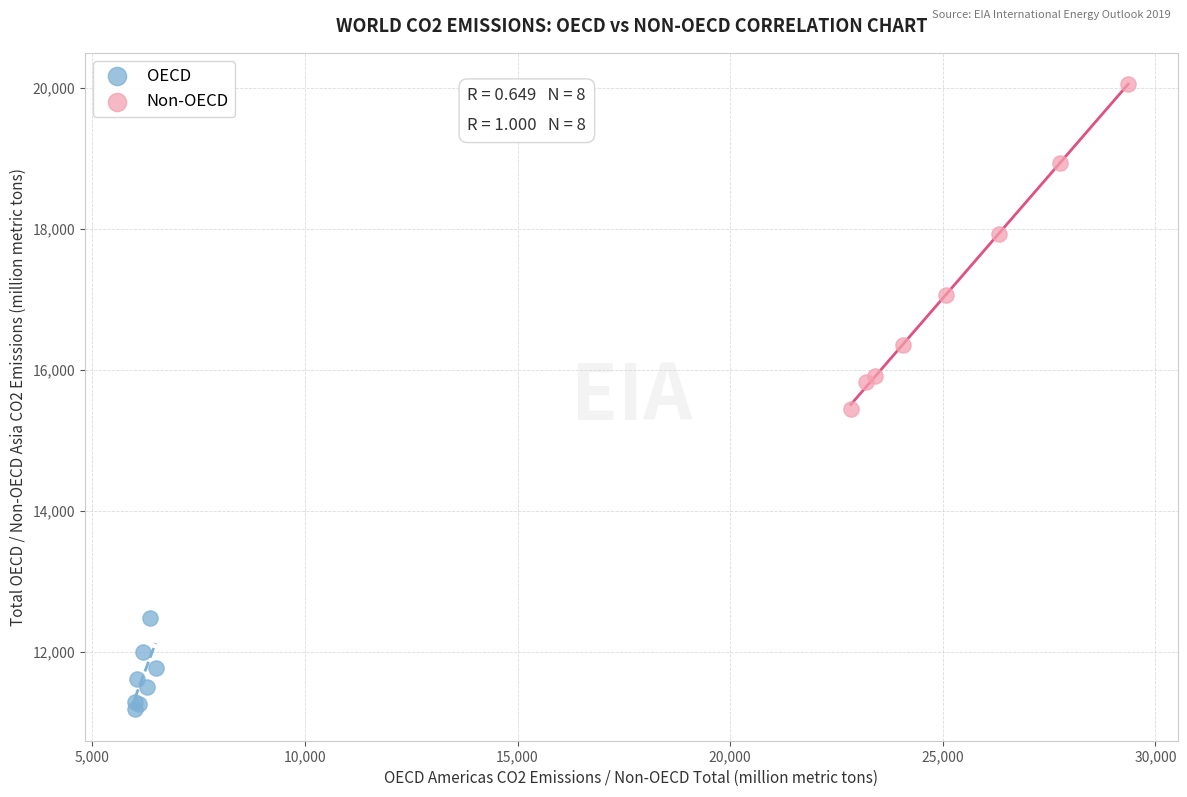

What are all the series names shown in the legend?

OECD, Non-OECD